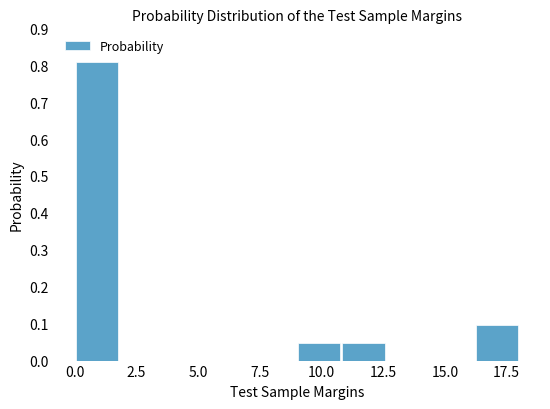

Around what value on the x-axis is the tallest bar? Give the approximate position of its centre, as read against the axis.

1.0